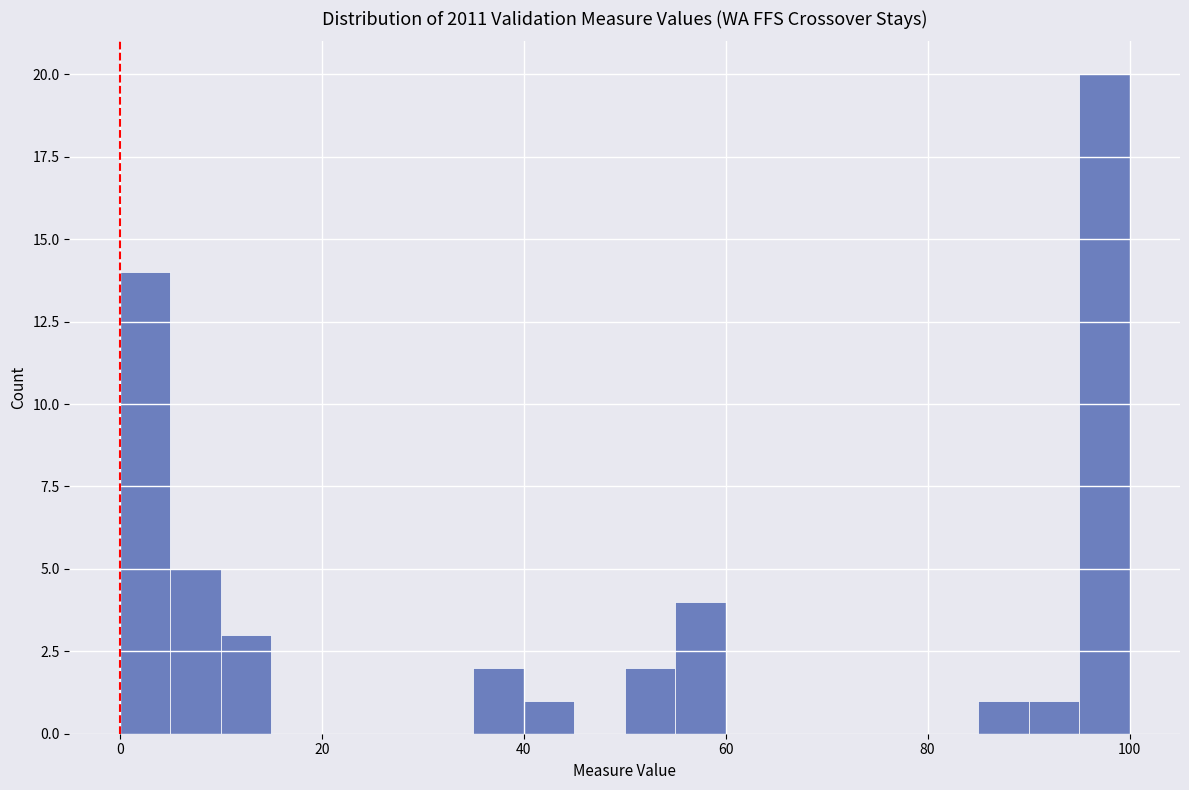

Read against the x-axis, roughly where is the centre of the tallest bar?

98